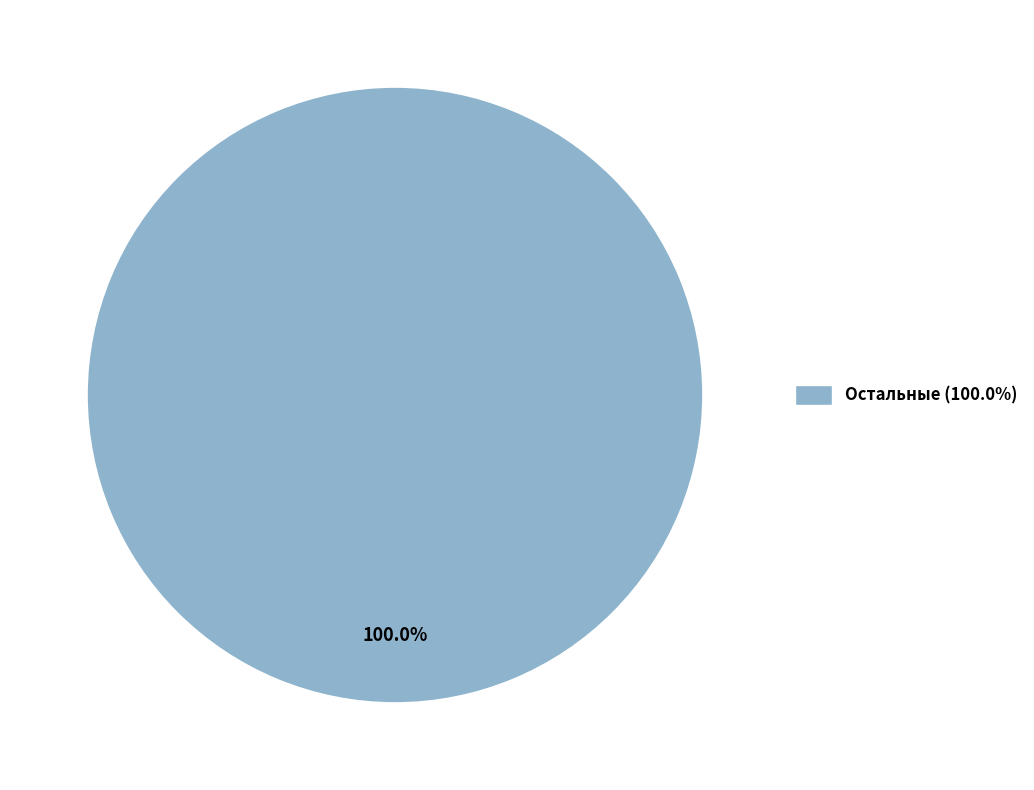

Rank the categories by value from lowest to highest.

Остальные (100.0%)